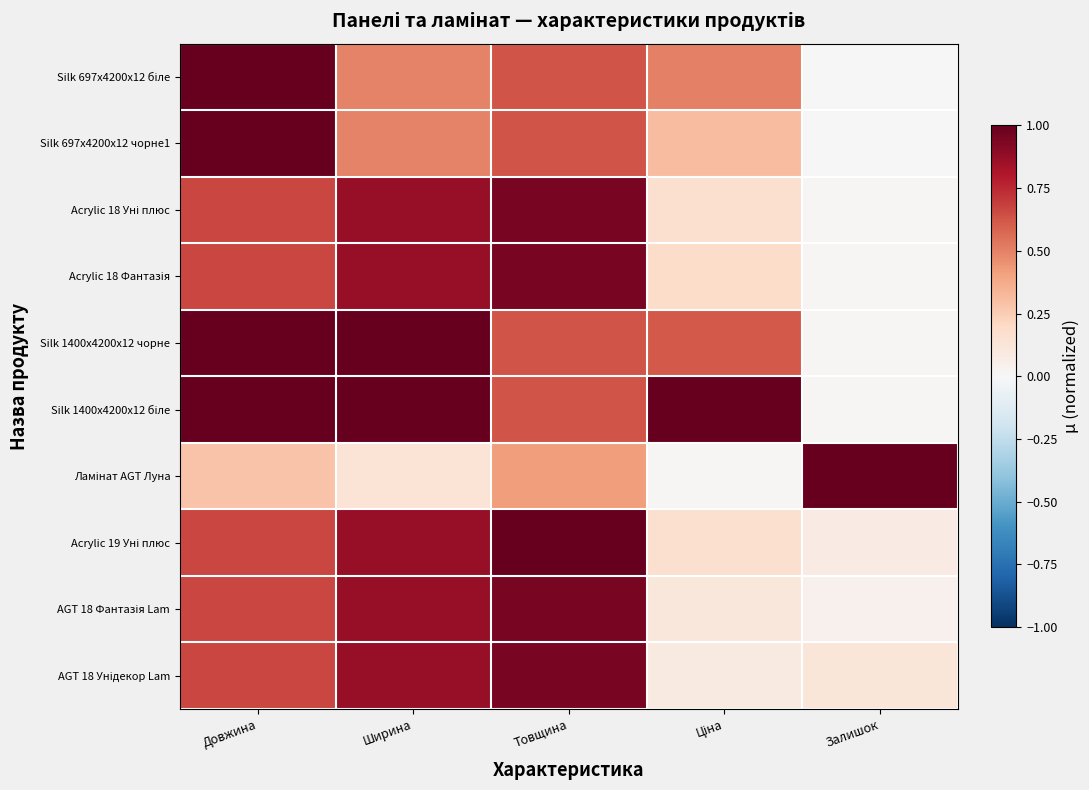

At Залишок, list the series in order from largest to smallest.

Ламінат AGT Луна, AGT 18 Унідекор Lam, Acrylic 19 Уні плюс, AGT 18 Фантазія Lam, Acrylic 18 Уні плюс, Silk 1400x4200x12 чорне, Acrylic 18 Фантазія, Silk 1400x4200x12 біле, Silk 697x4200x12 біле, Silk 697x4200x12 чорне1